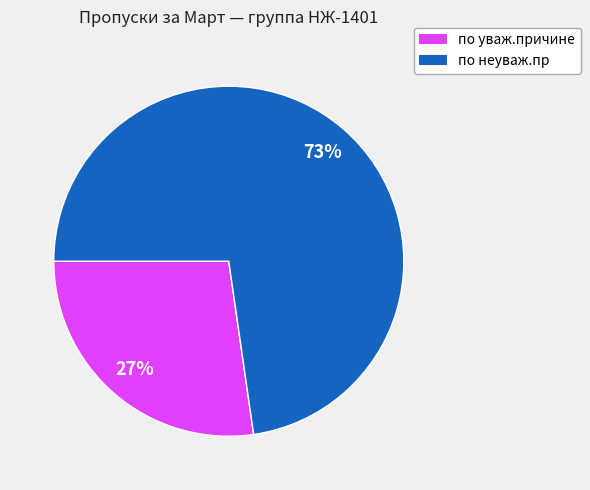

How many segments does this pie chart have?

2